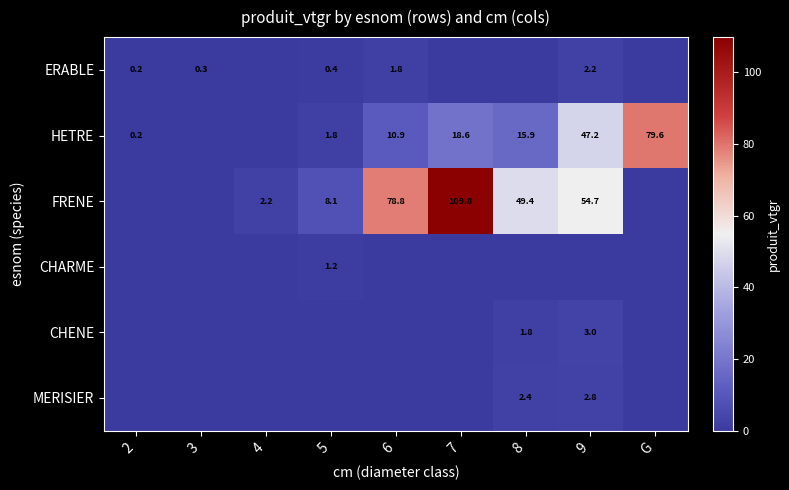

True or false: FRENE has a value of 54.7 at 9.

True